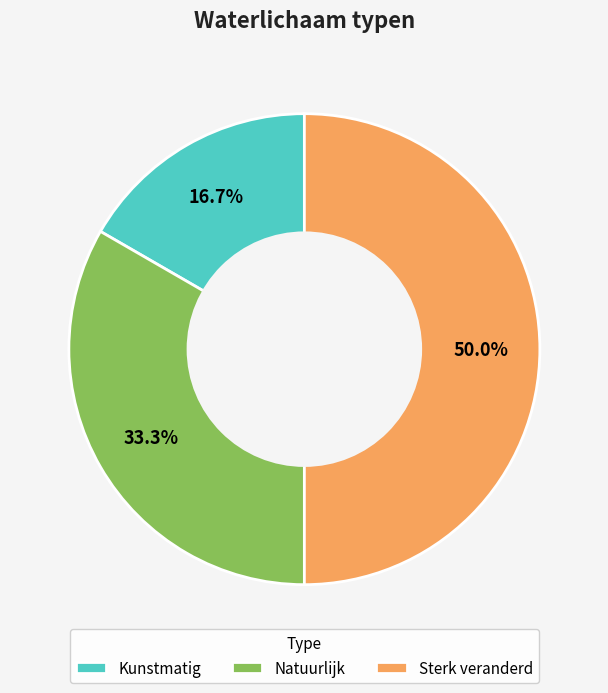

To the nearest percent, what percentage of the pie is Sterk veranderd?

50%